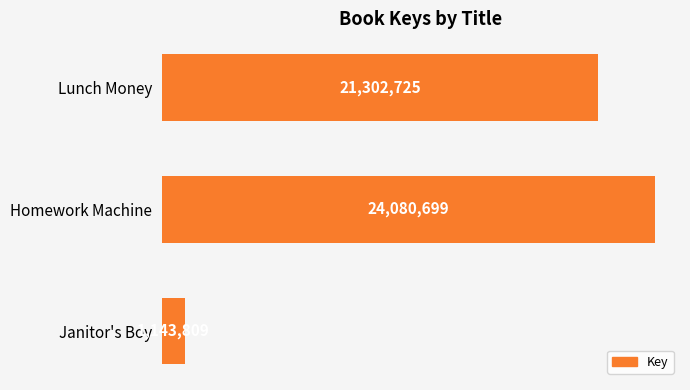

Count the values in the range 1143809 to 24080699.

3